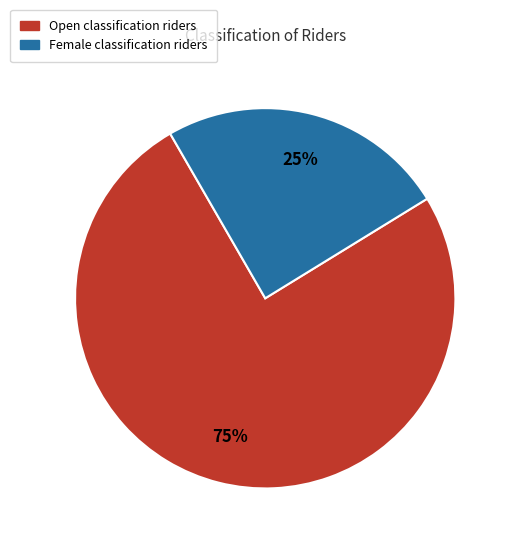

To the nearest percent, what is the combined percentage of Open and Female?

100%